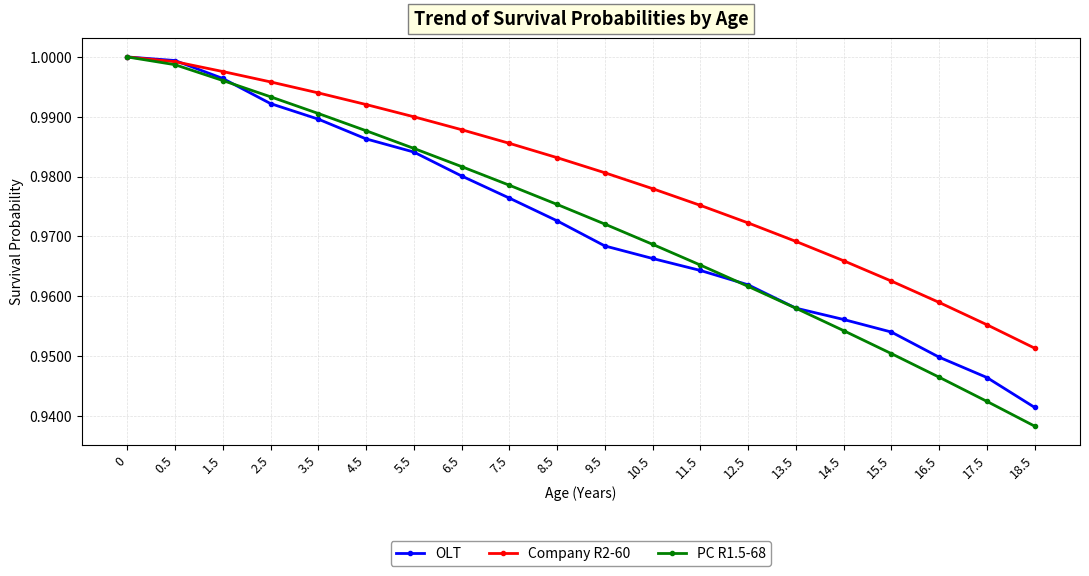

Does the chart have visible grid lines?

Yes